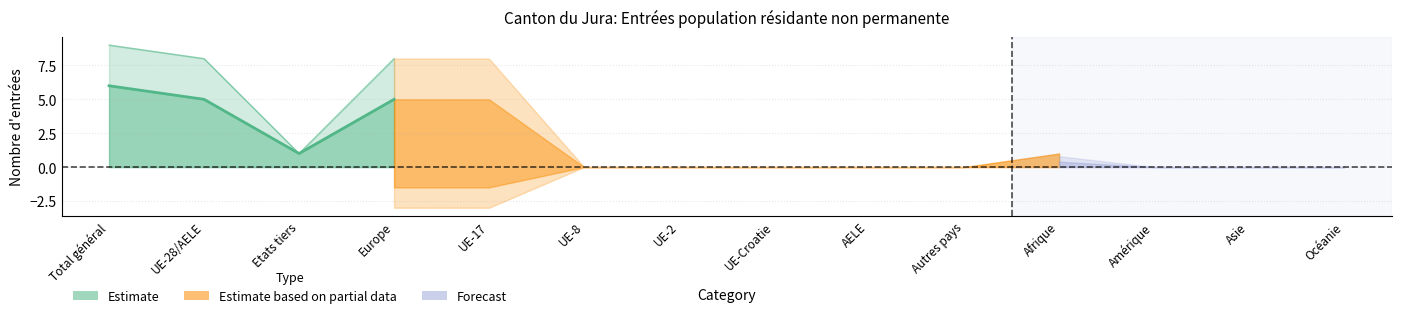

How many lines are shown in the chart?

3